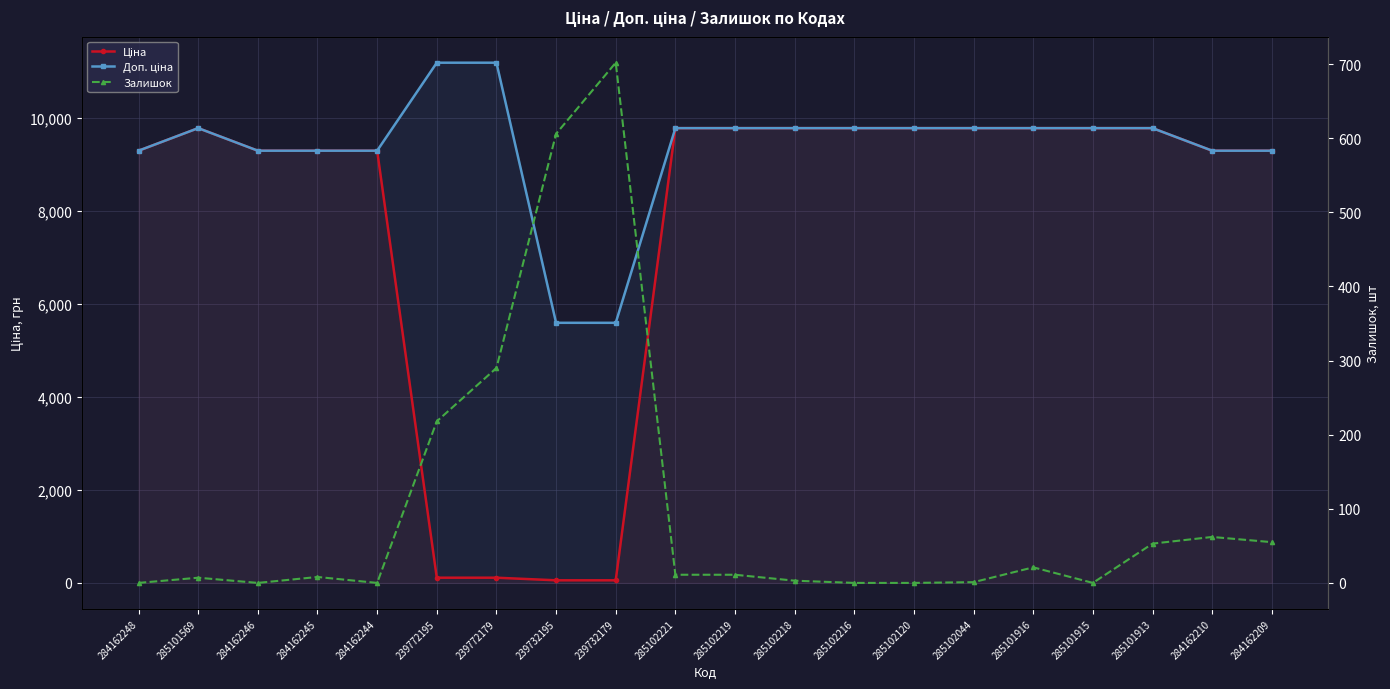

Does the chart display data point markers on the line(s)?

Yes